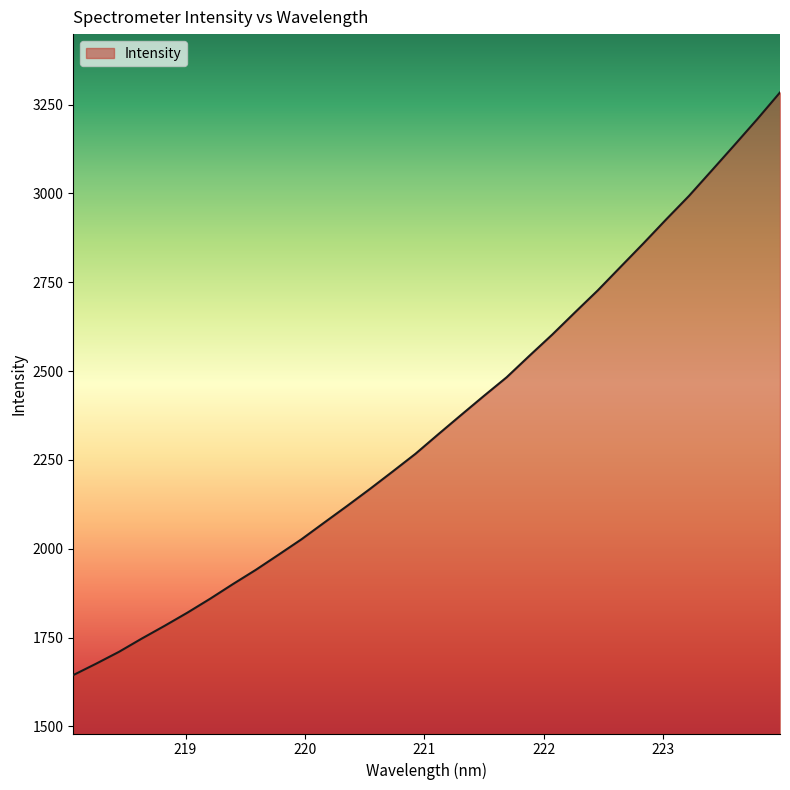

What is the maximum value shown in the chart?

3284.3